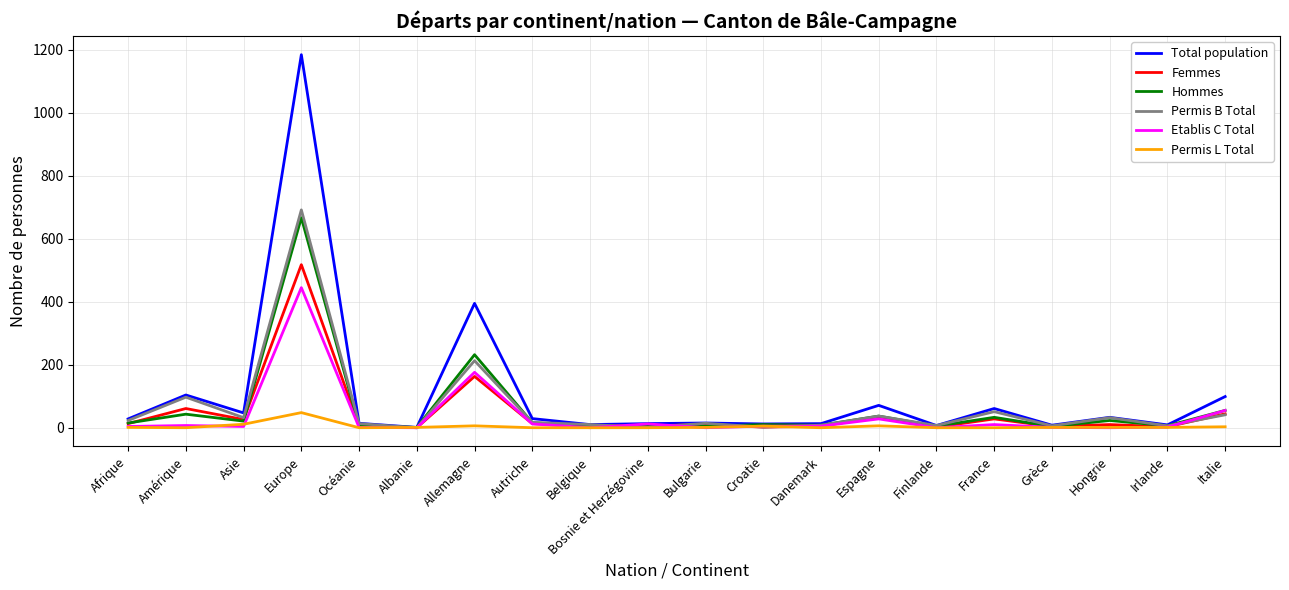

What are all the series names shown in the legend?

Total population, Femmes, Hommes, Permis B Total, Etablis C Total, Permis L Total